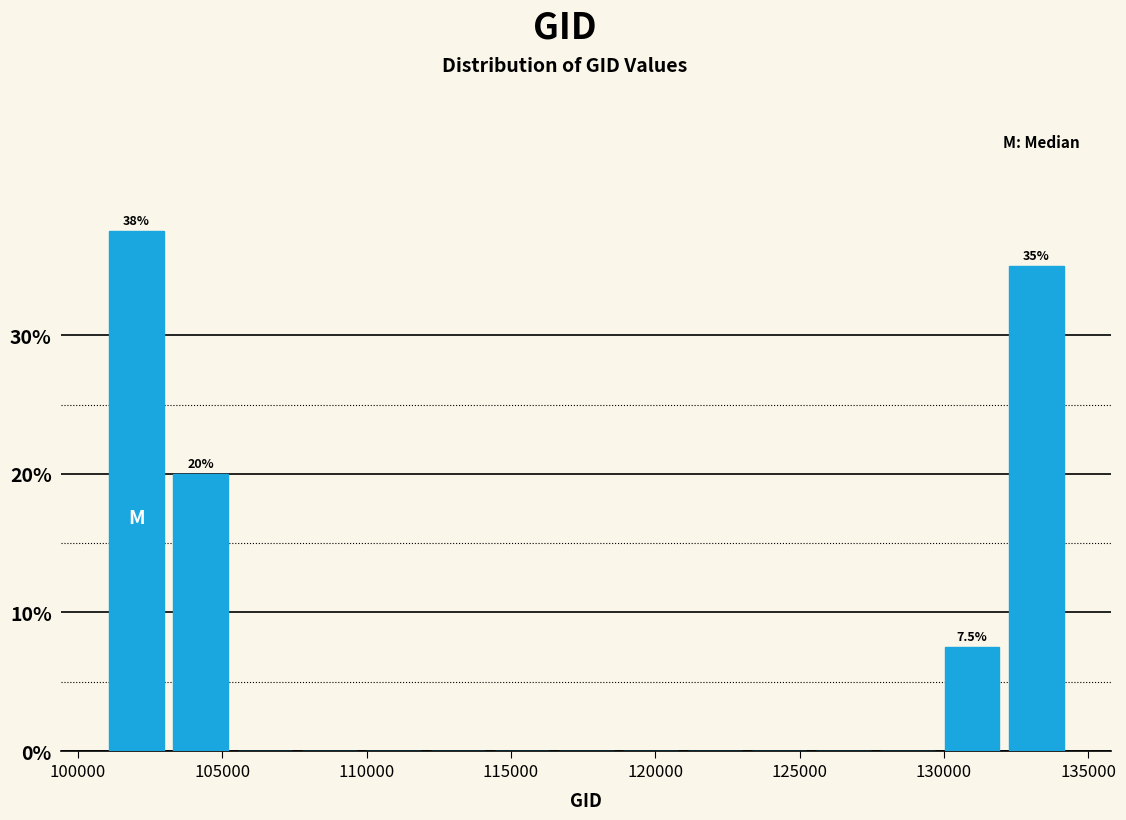

Which range on the x-axis has the tallest bar?

101000 to 103000